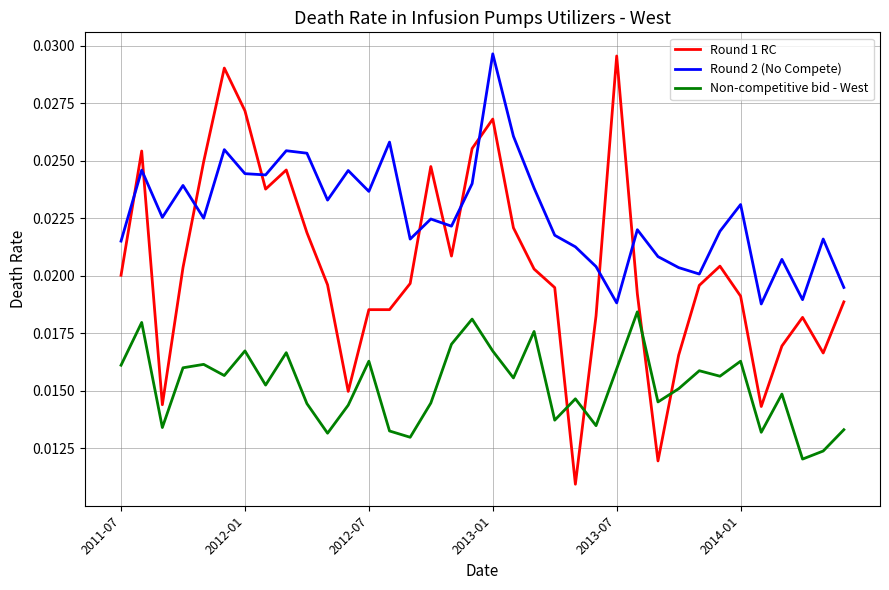

Which series has the largest total across all categories?

Round 2 (No Compete)